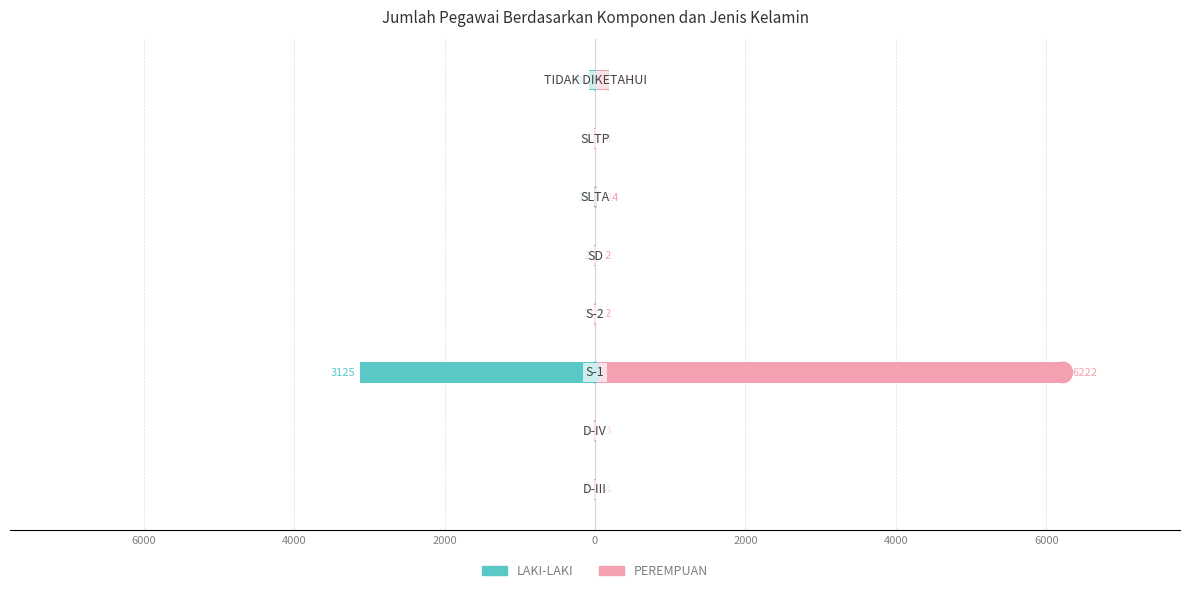

List the series in order of their peak value, lowest first.

LAKI-LAKI, PEREMPUAN